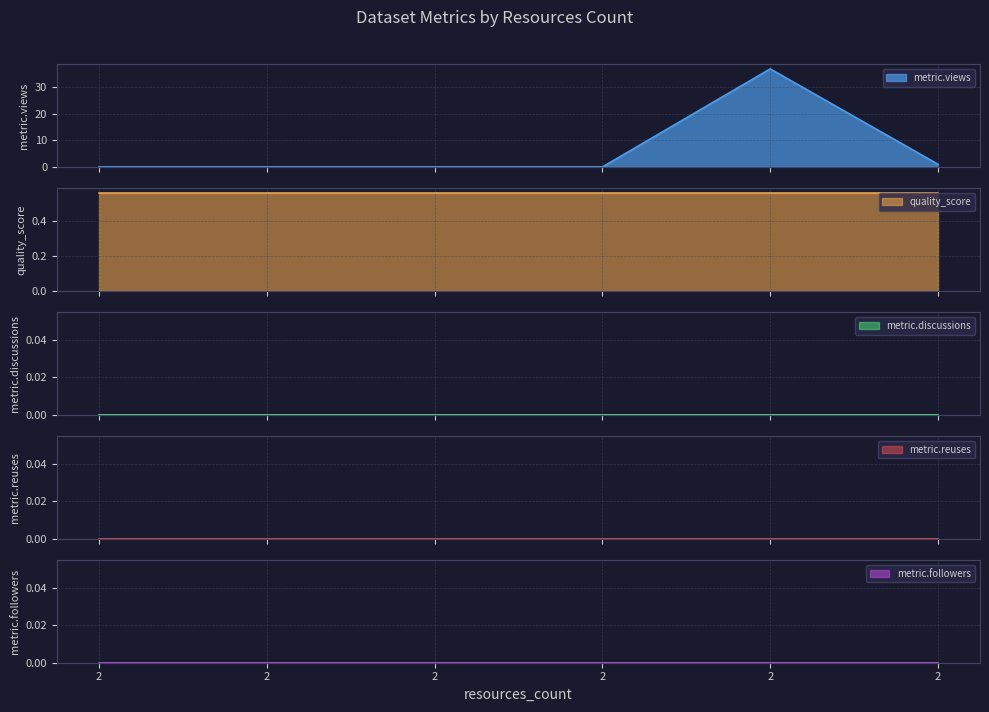

At which category does the chart reach its minimum across all series?

2